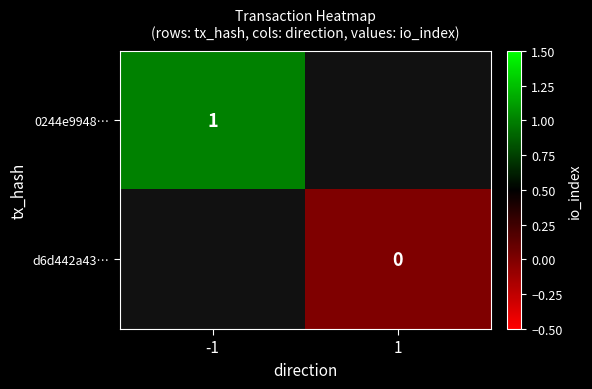

The value of 0244e9948… at -1 is 0. True or false?

False